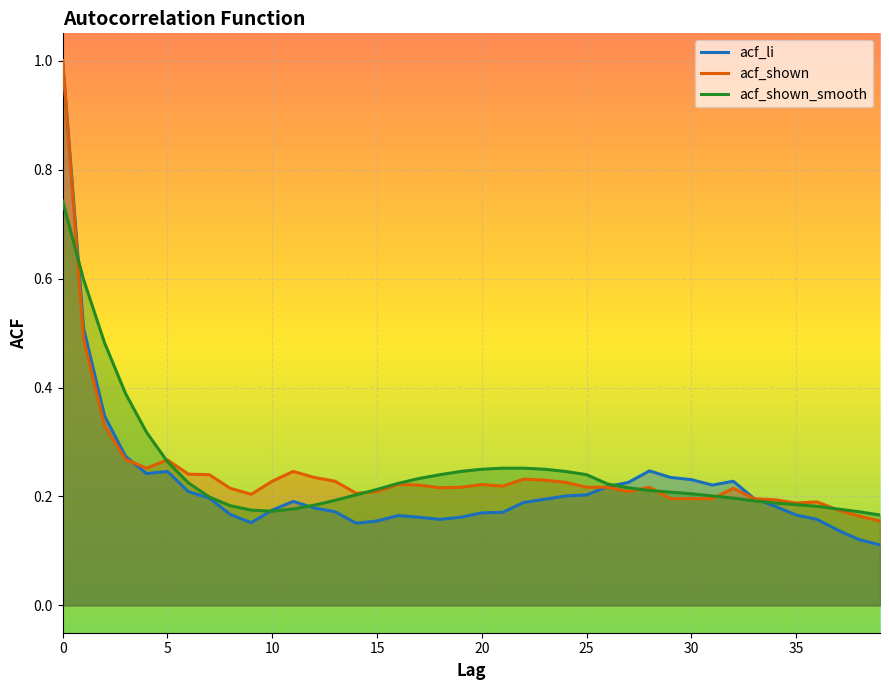

Which category has the lowest value across all series?

39